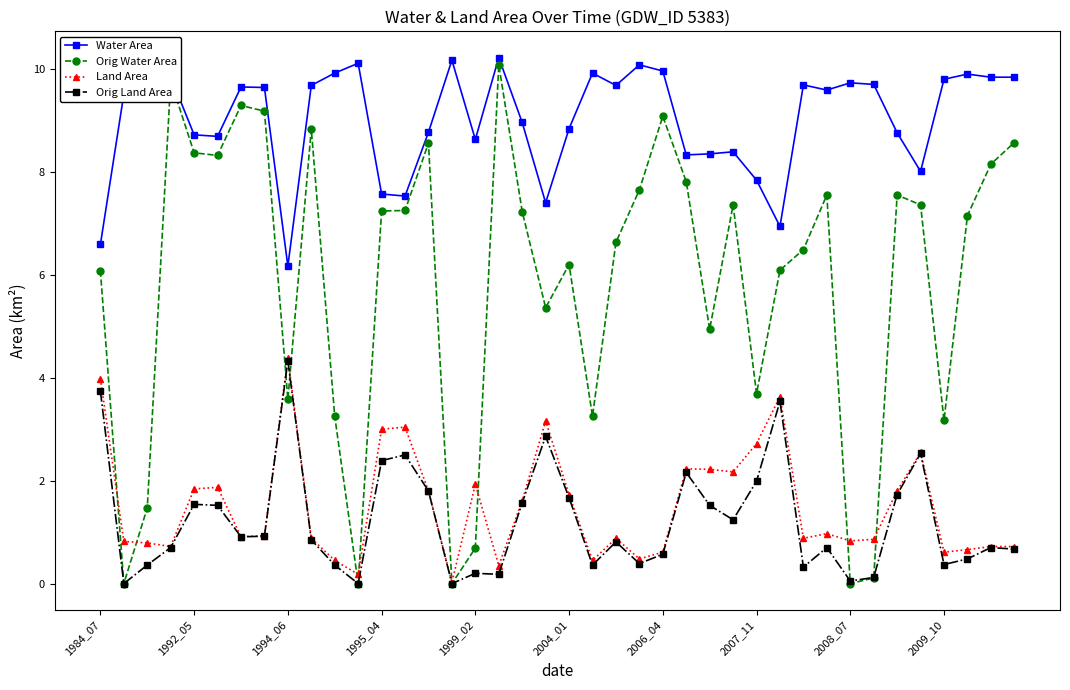

True or false: Orig Water Area has more than 1 interior local peaks.

True